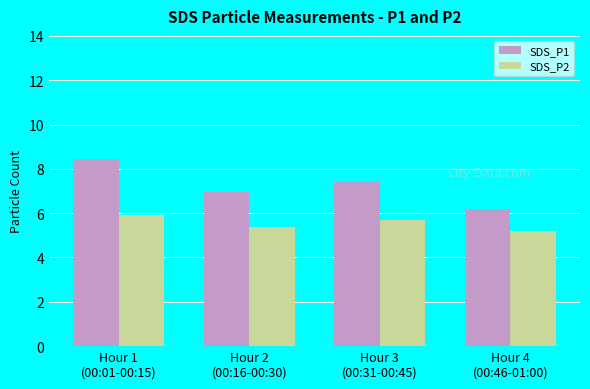

What position from the left is Hour 2
(00:16-00:30)?

2